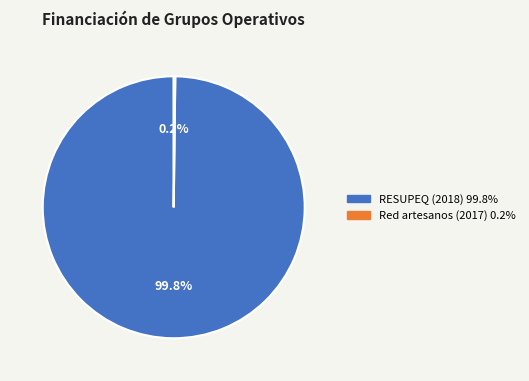

To the nearest percent, what is the difference between the largest and smallest slice percentages?

100%